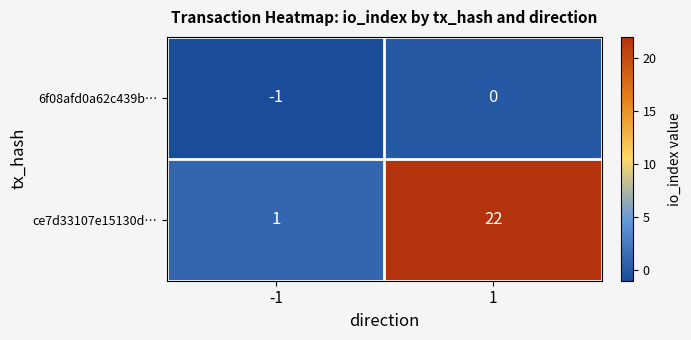

What is the difference between the maximum and minimum values in the ce7d33107e15130d… series?

21